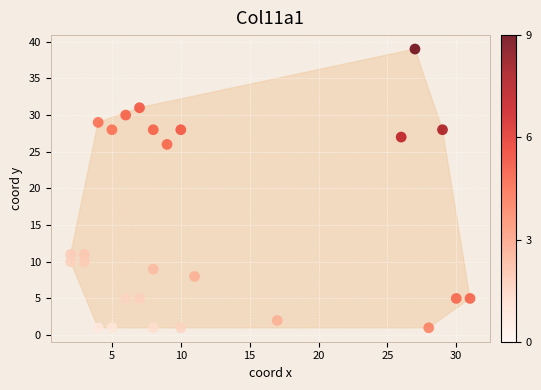

What Y value in the scatter plot is closest to 20?

26